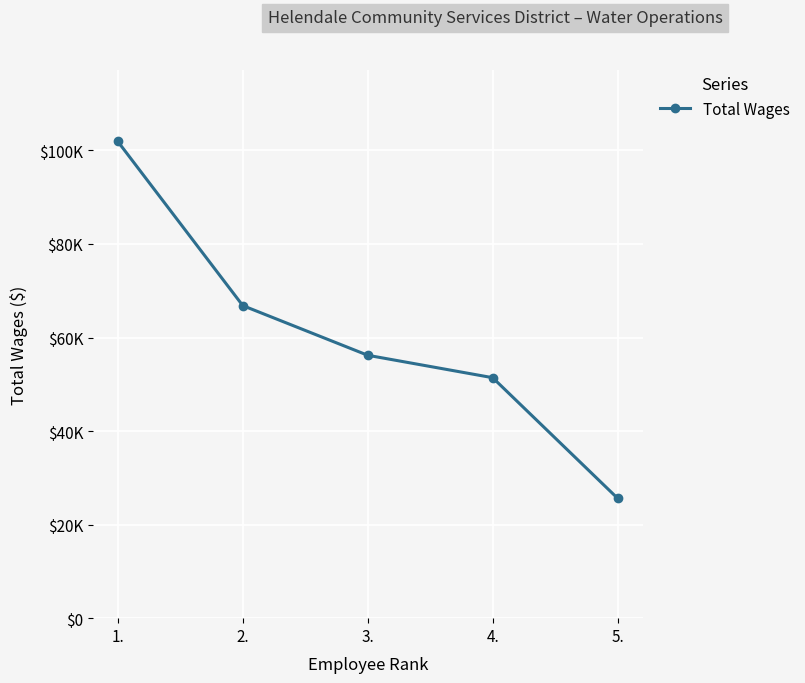

Is this an area chart (filled region under the line)?

No